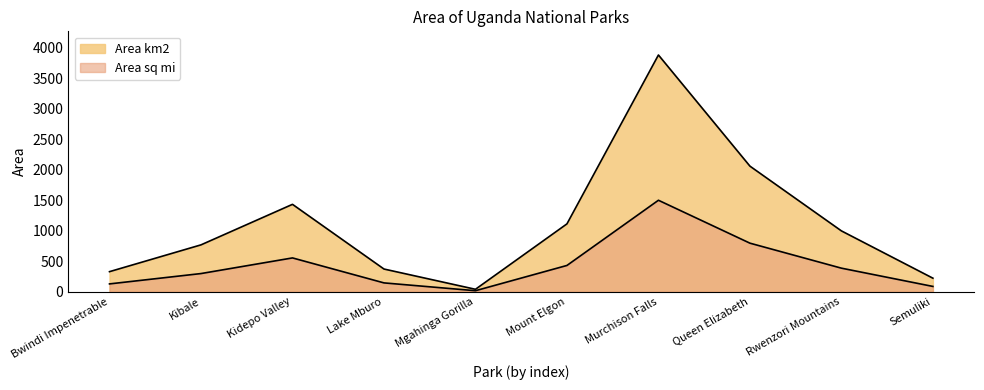

The value of Area km2 at Mgahinga Gorilla is 25.8. True or false?

False